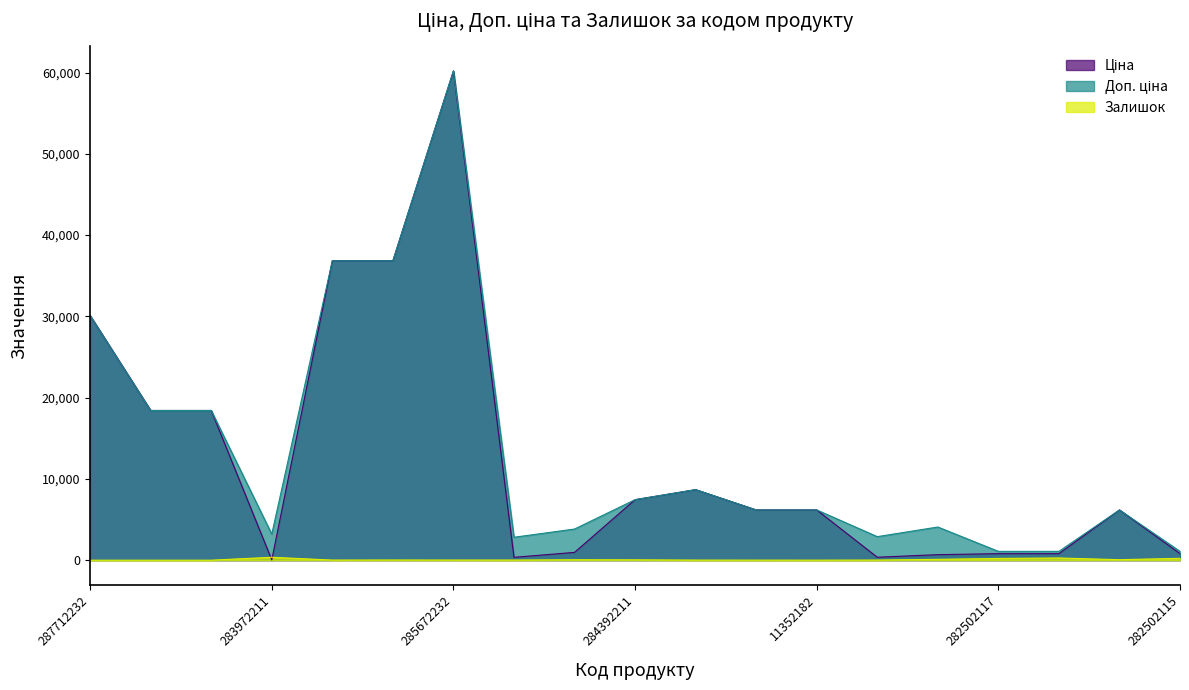

Is it true that Ціна equals 680.4 at 283502182?

True